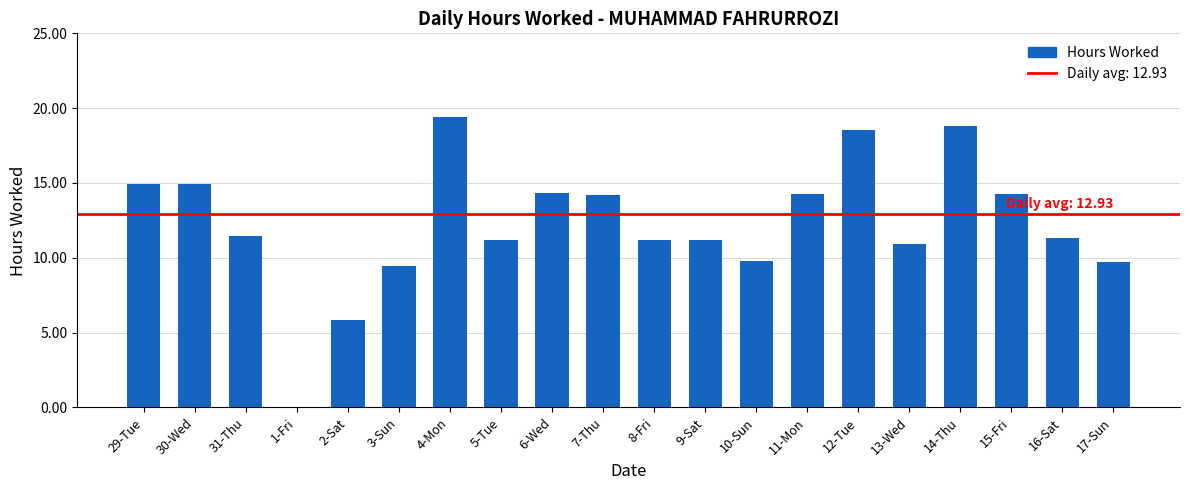

Which has a higher value, 4-Mon or 11-Mon?

4-Mon